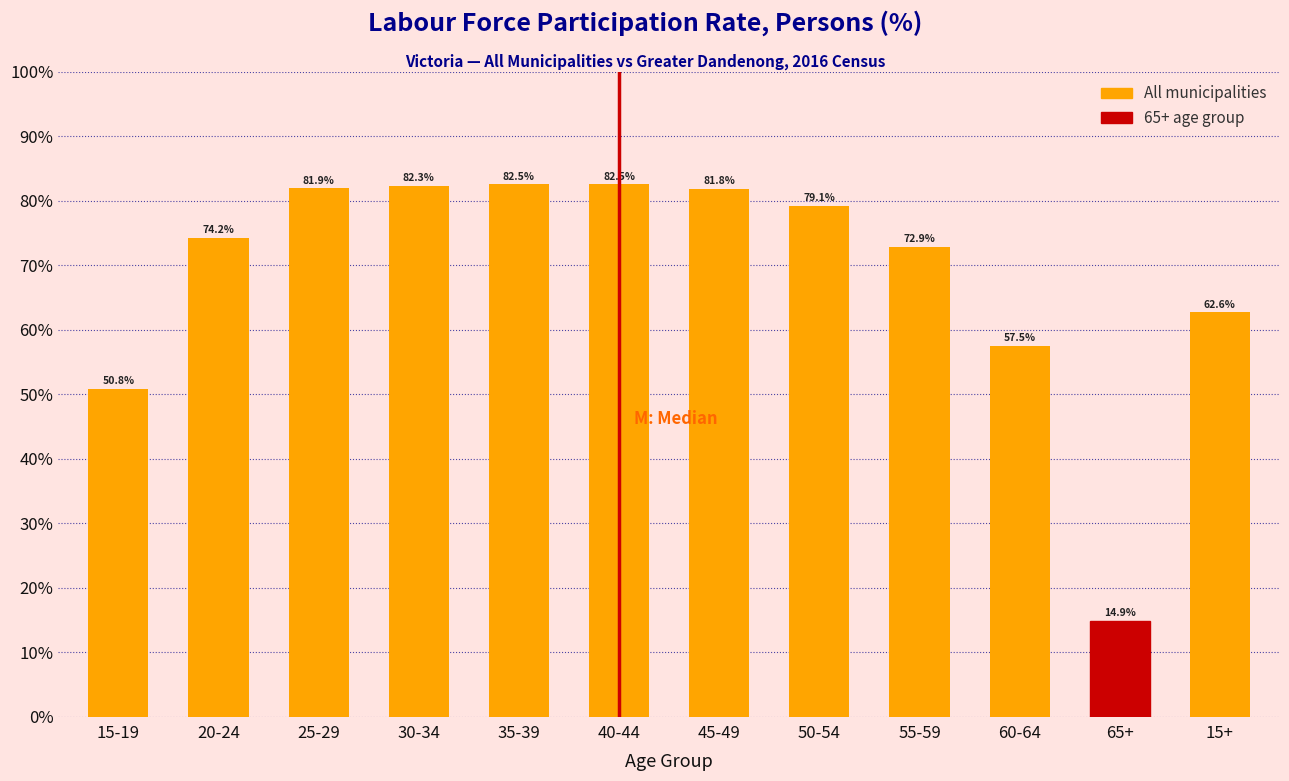

Reading right to left, list all the values displayed in this chart.

62.6	14.9	57.5	72.9	79.1	81.8	82.5	82.5	82.3	81.9	74.2	50.8